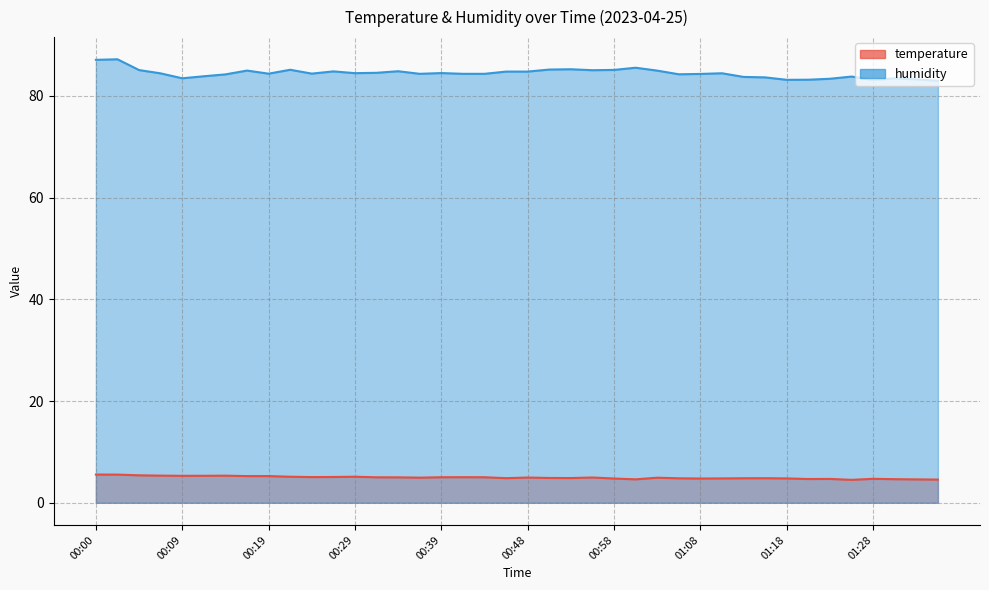

The humidity series shows 49.6 at 01:30. True or false?

False